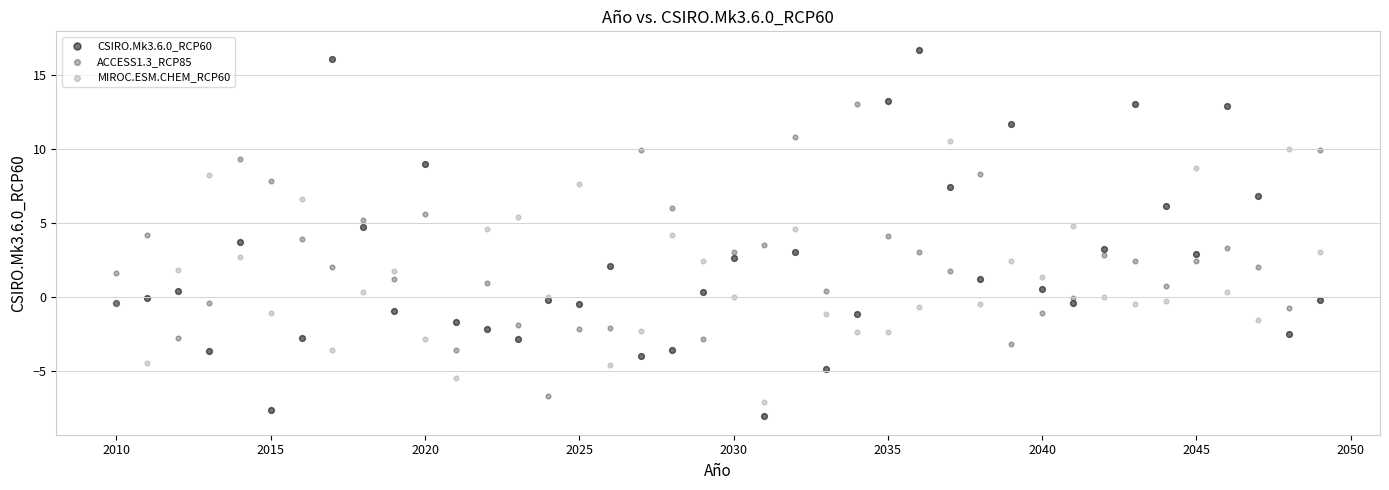

Which series has the largest Y range (max minus min)?

CSIRO.Mk3.6.0_RCP60